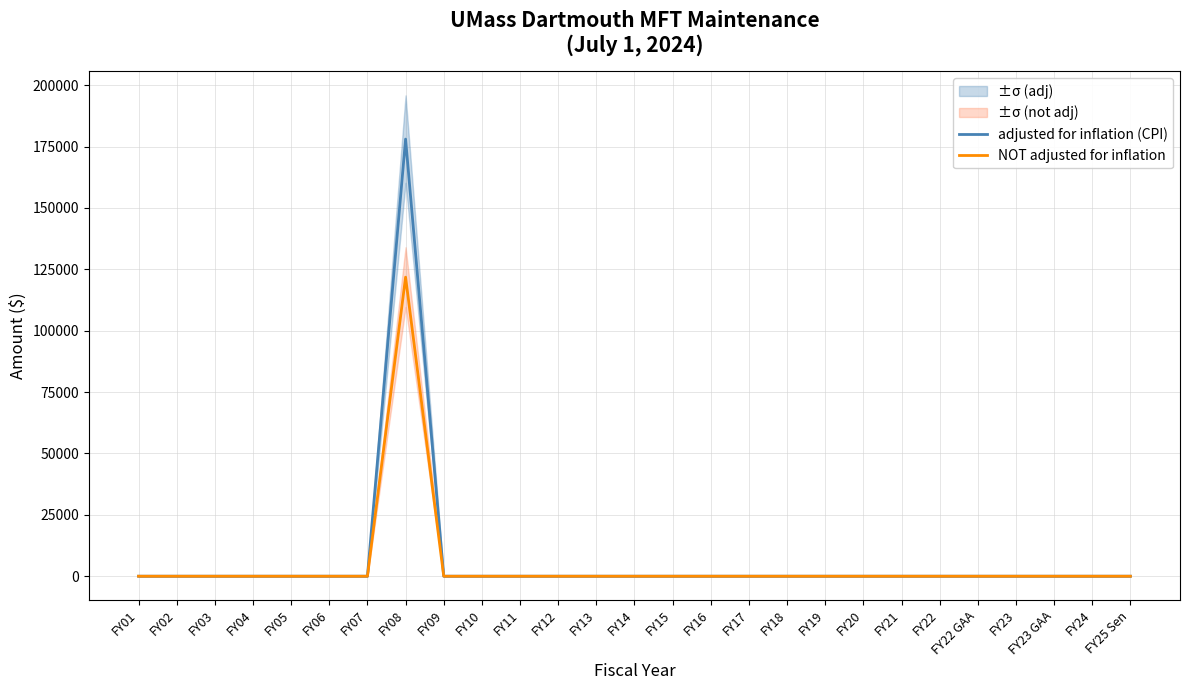

True or false: NOT adjusted for inflation and adjusted for inflation (CPI) intersect in this chart.

False